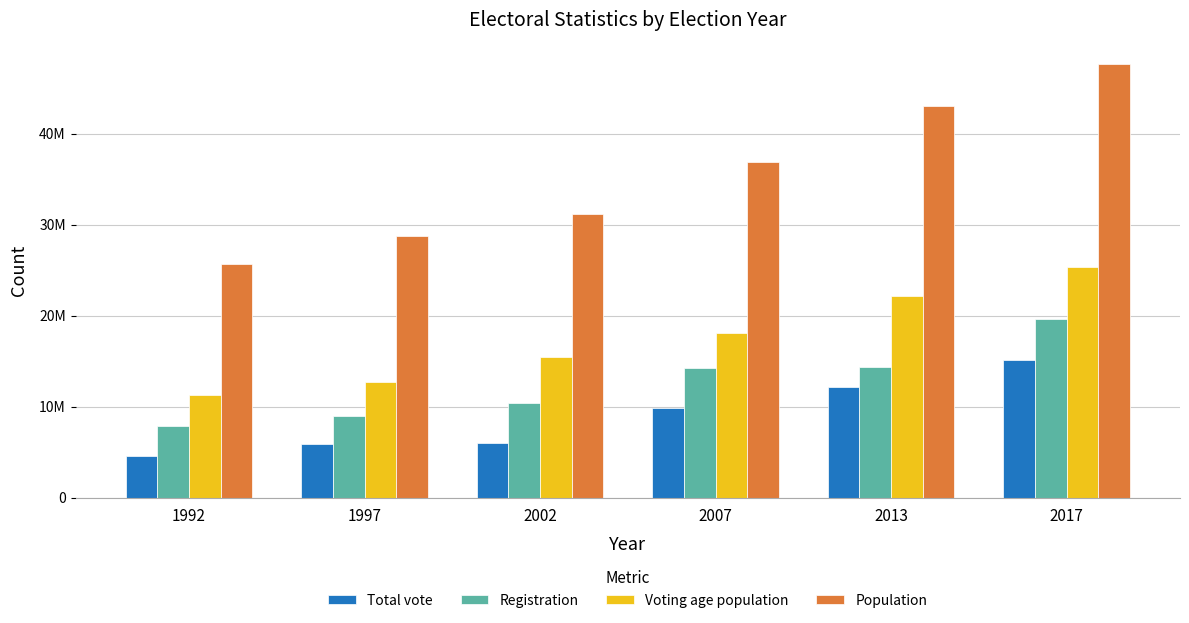

Does the chart contain stacked bars?

No